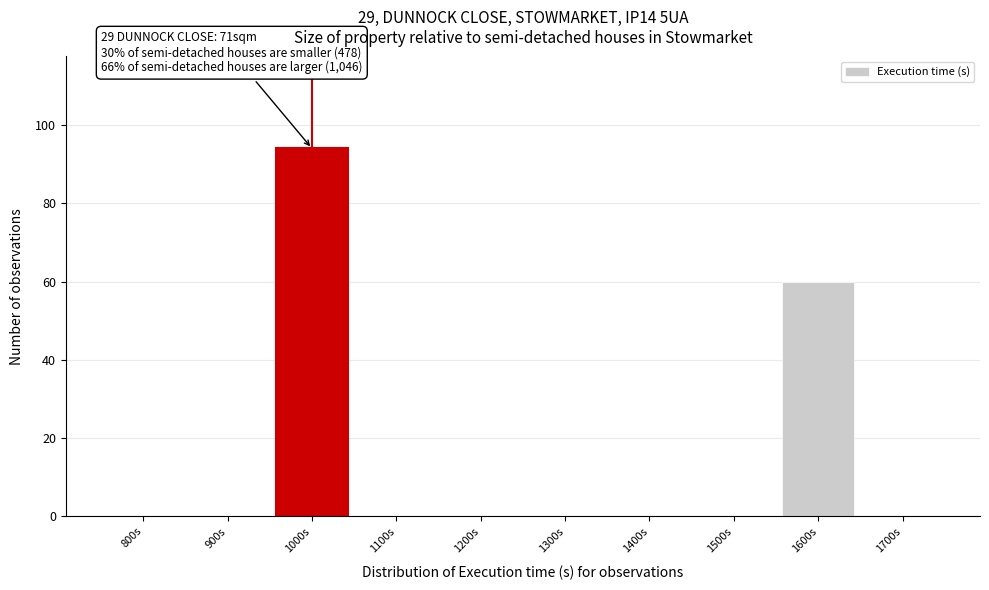

Reading left to right, list all the values displayed in this chart.

800s=0	900s=0	1000s=94	1100s=0	1200s=0	1300s=0	1400s=0	1500s=0	1600s=60	1700s=0